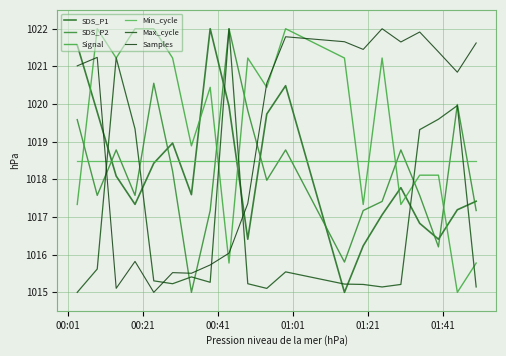

How many interior local peaks does the Signal series have?

5